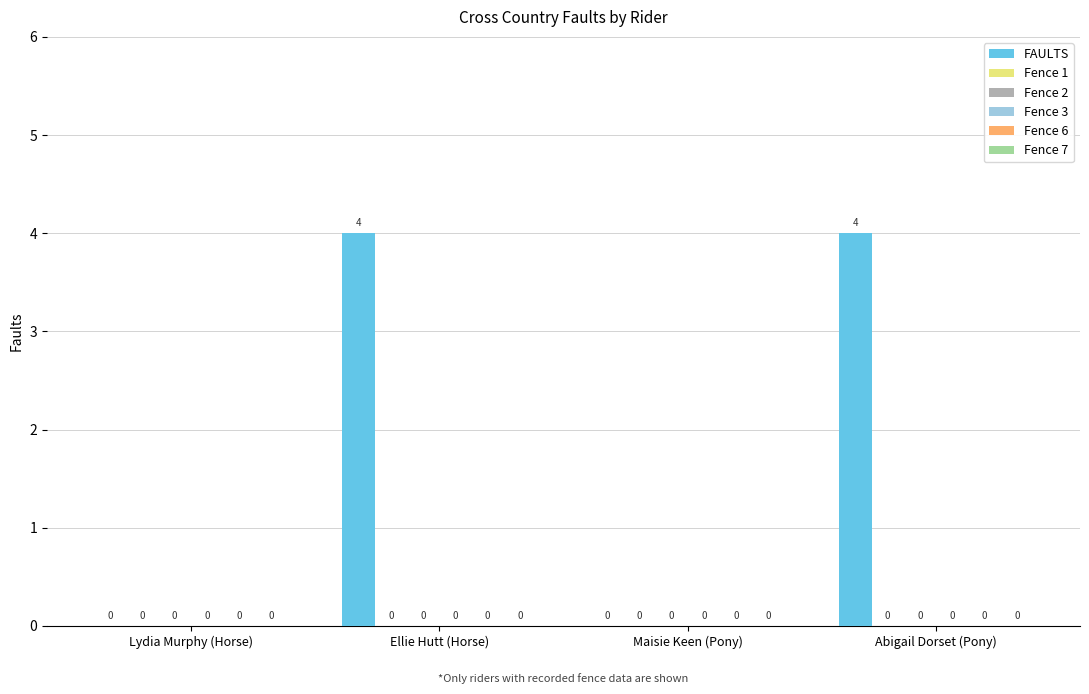

What is the sum of all values?

8